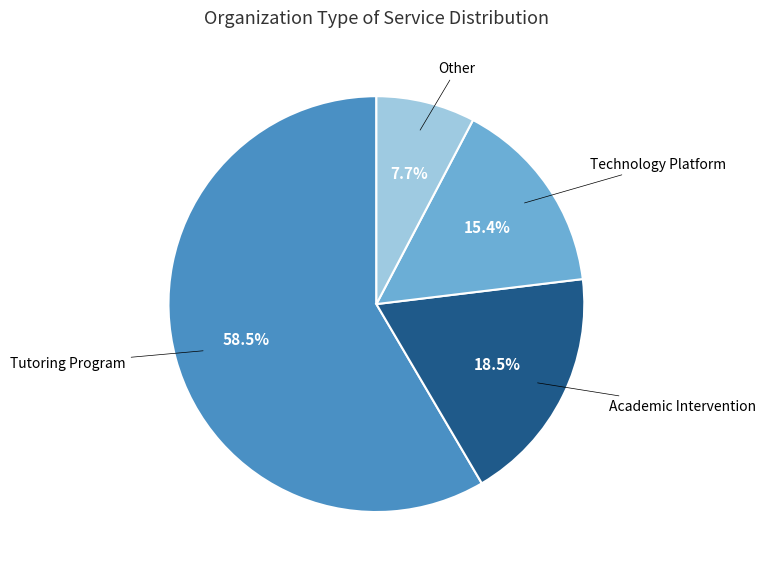

Does any single category account for the majority?

Yes